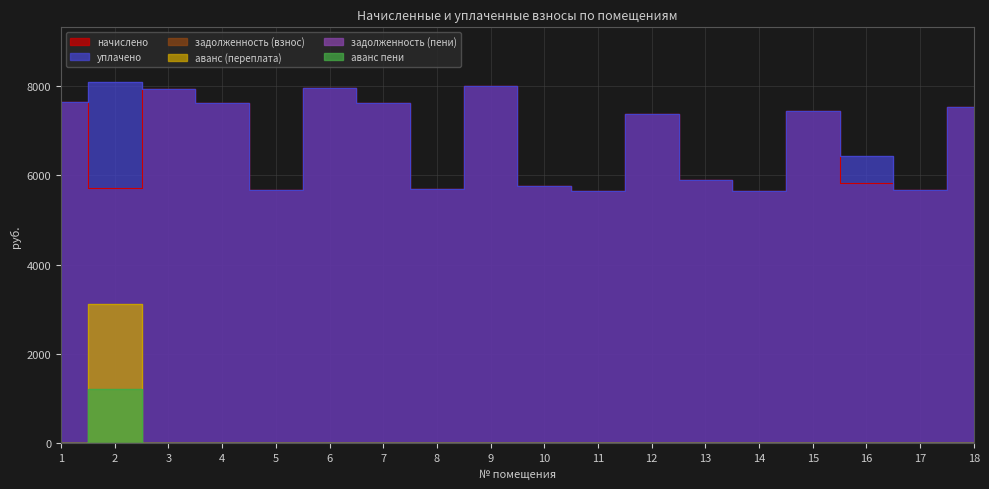

What is the sum of the начислено values at 9 and 11?

13639.7